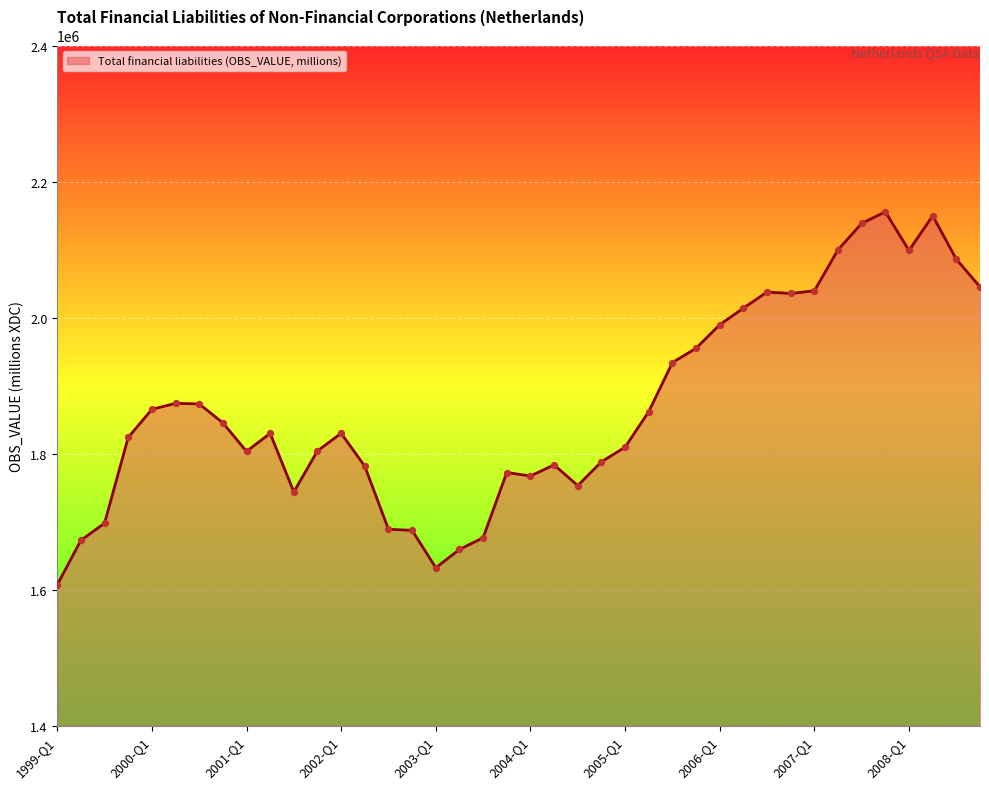

How many lines are shown in the chart?

1